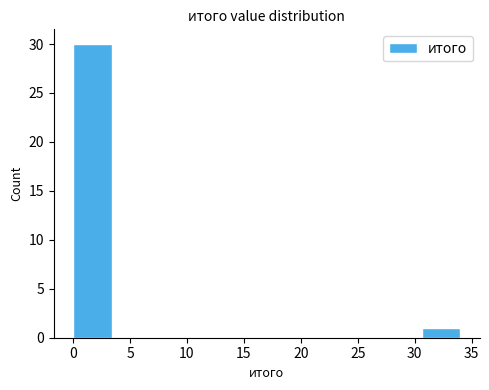

Which range on the x-axis has the tallest bar?

0.0 to 3.4